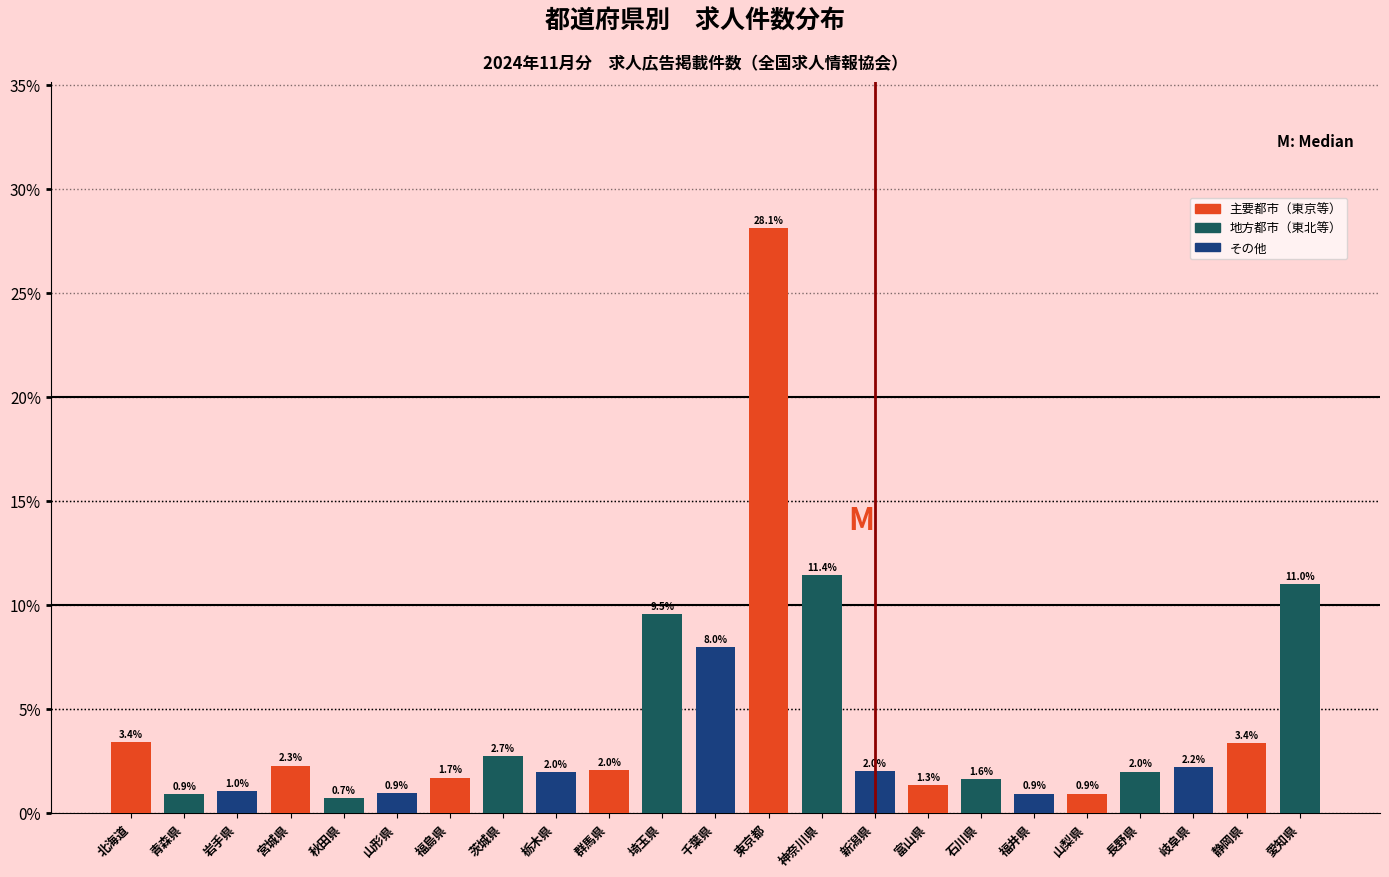

Reading left to right, list all the values displayed in this chart.

北海道=3.4	青森県=0.9	岩手県=1.0	宮城県=2.3	秋田県=0.7	山形県=0.9	福島県=1.7	茨城県=2.7	栃木県=2.0	群馬県=2.0	埼玉県=9.5	千葉県=8.0	東京都=28.1	神奈川県=11.4	新潟県=2.0	富山県=1.3	石川県=1.6	福井県=0.9	山梨県=0.9	長野県=2.0	岐阜県=2.2	静岡県=3.4	愛知県=11.0